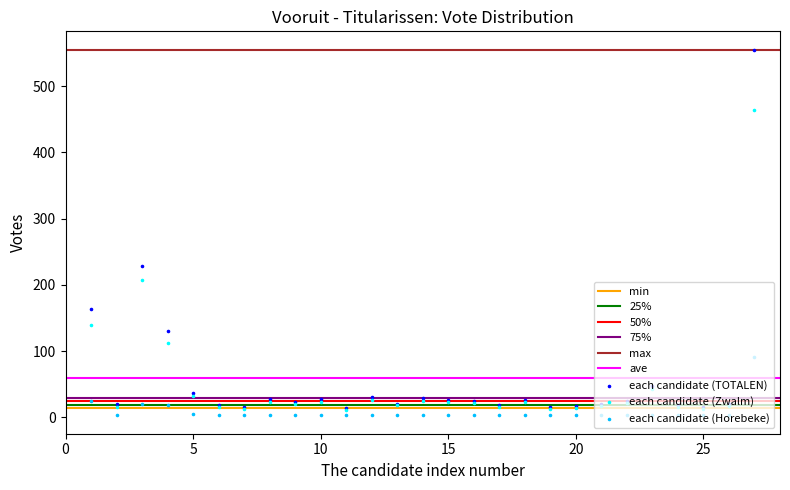

Which series has the largest total across all categories?

TOTALEN